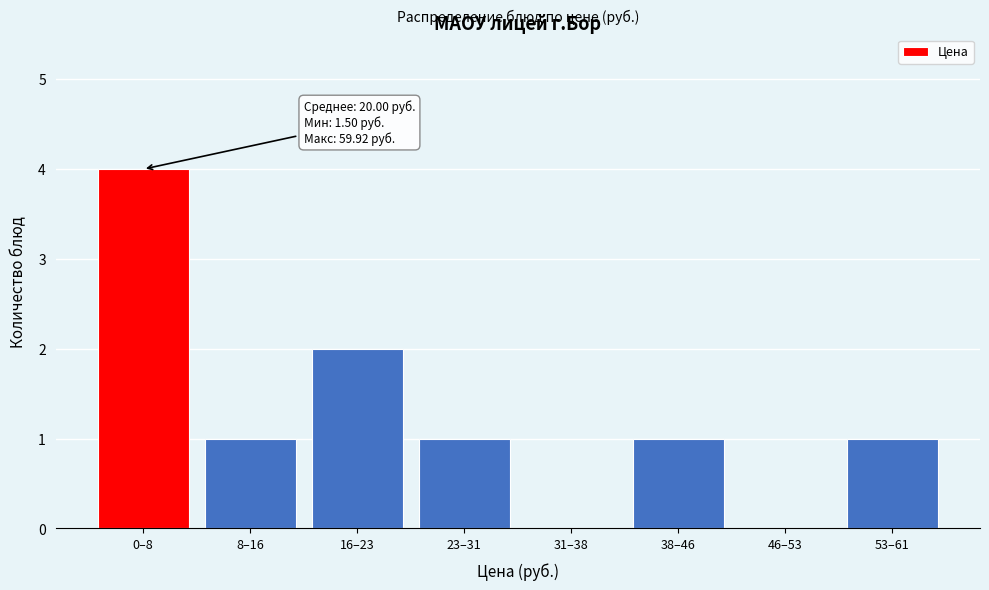

Reading left to right, list all the values displayed in this chart.

0–8=4	8–16=1	16–23=2	23–31=1	31–38=0	38–46=1	46–53=0	53–61=1